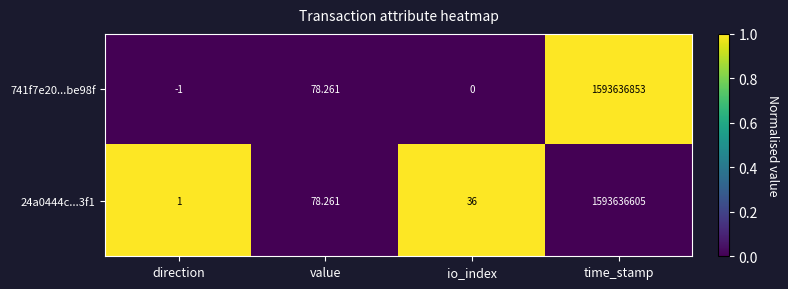

Is the value of 741f7e20...be98f at direction greater than the value of 24a0444c...3f1 at time_stamp?

No